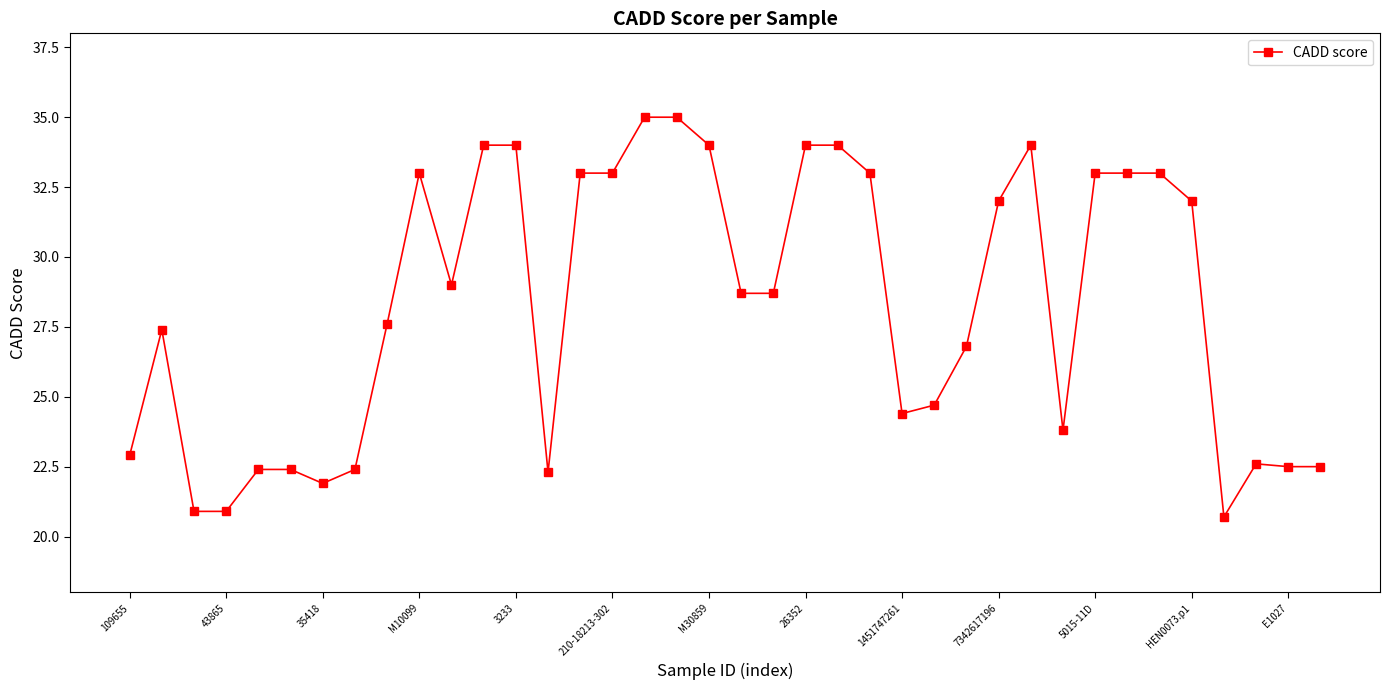

True or false: there are more than 1 points higher than both neighbors.

True